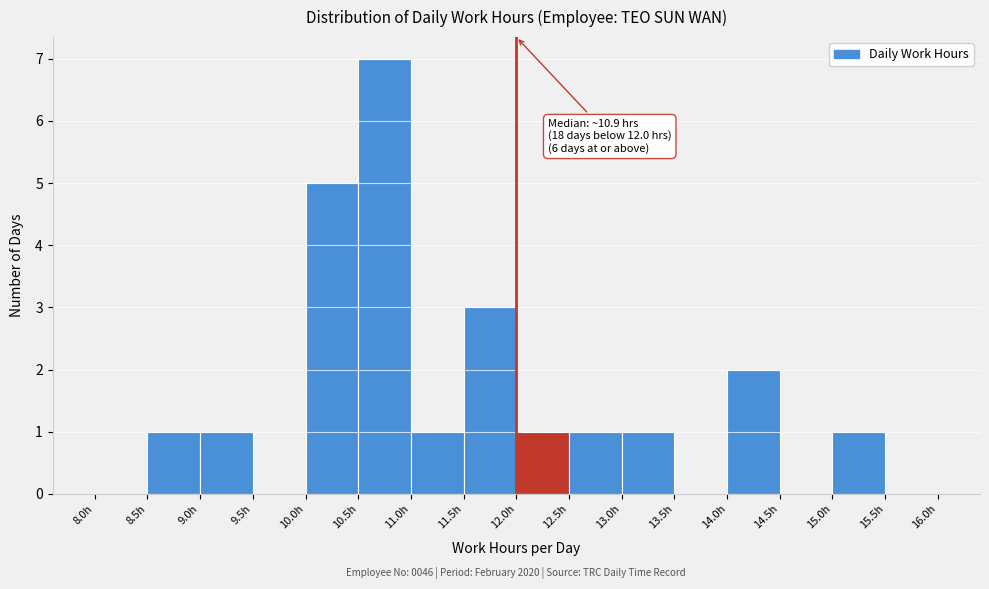

Which range on the x-axis has the tallest bar?

10.5 to 11.0